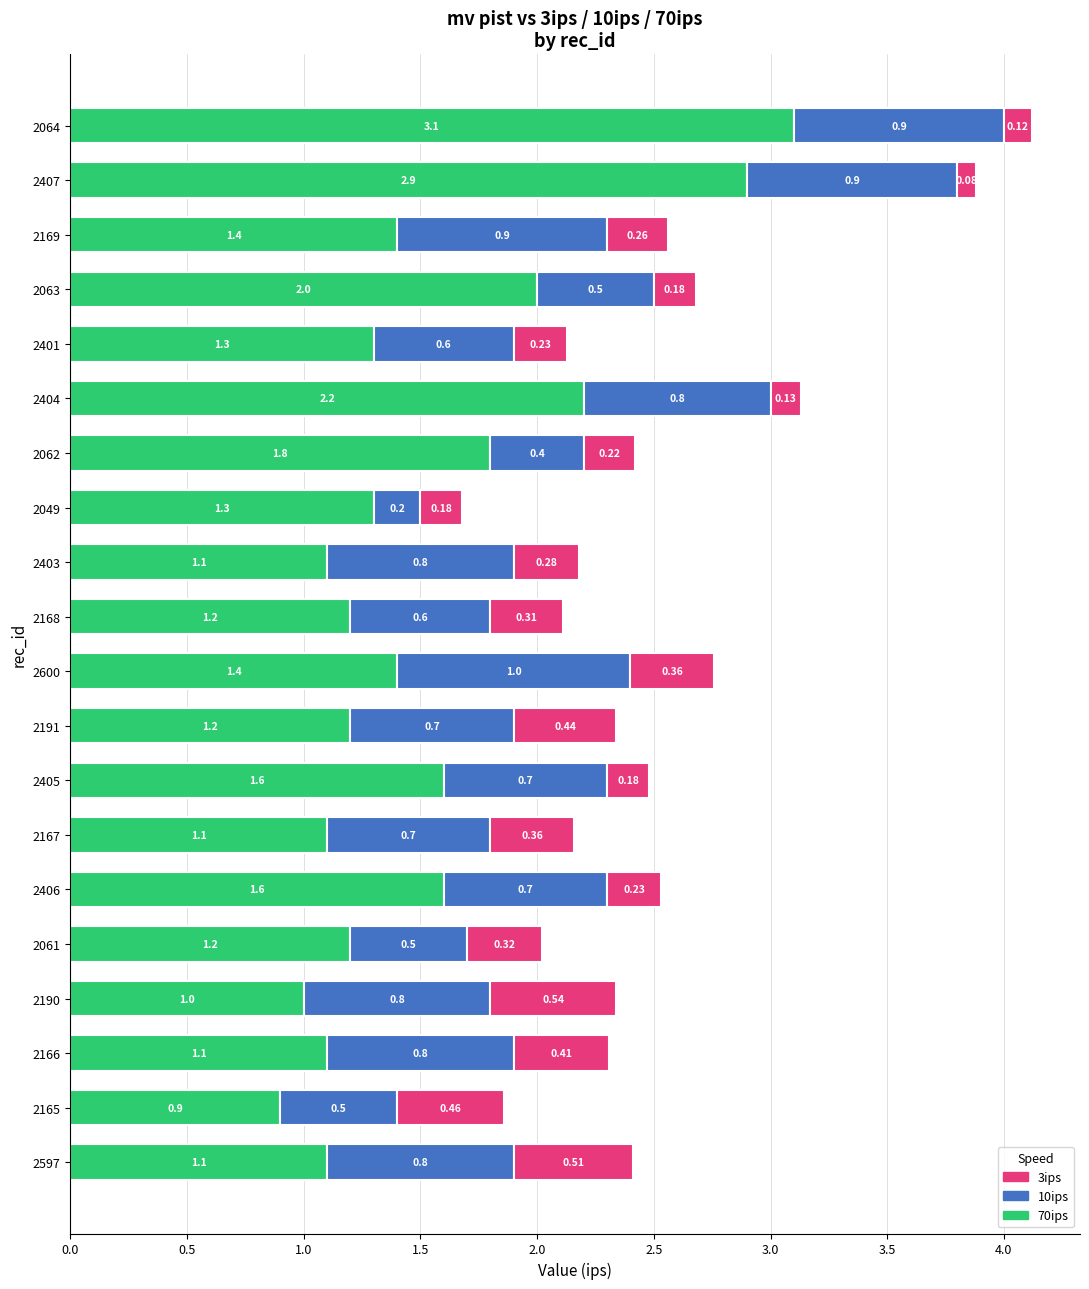

What are all the series names shown in the legend?

3ips, 10ips, 70ips